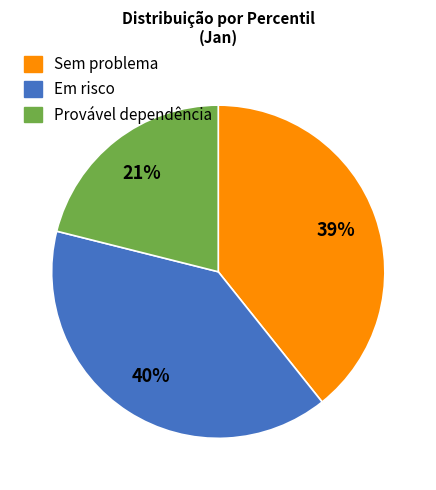

How many segments does this pie chart have?

3